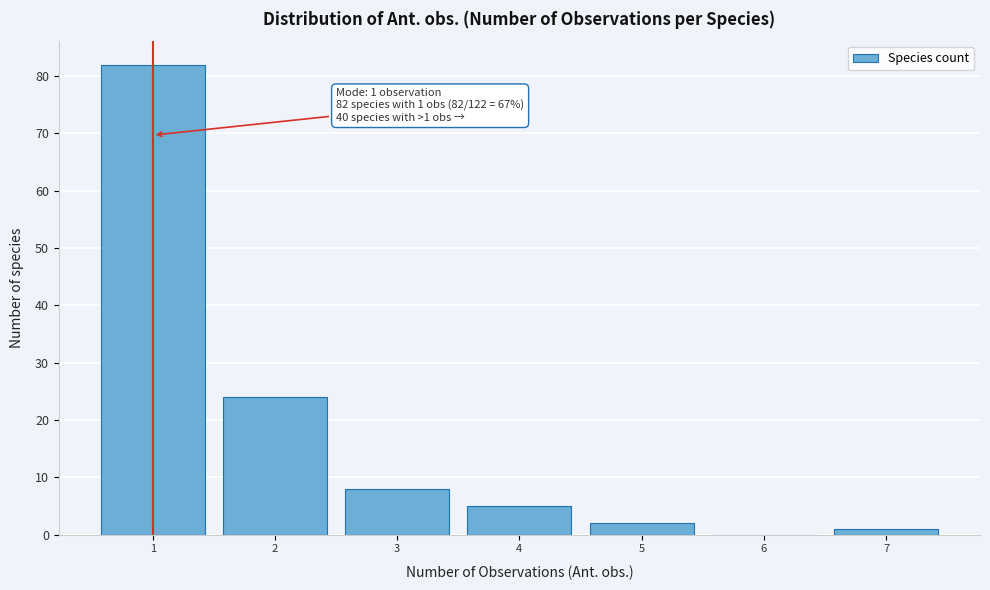

Over which range of the x-axis is the bar tallest?

0.5 to 1.5